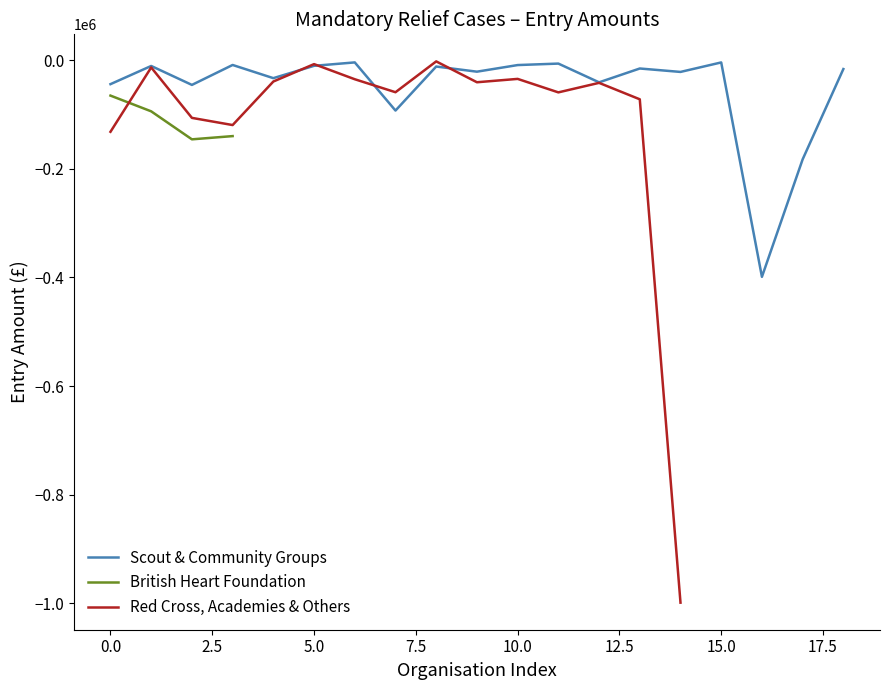

What is the minimum value for Scout & Community Groups?

-398771.6